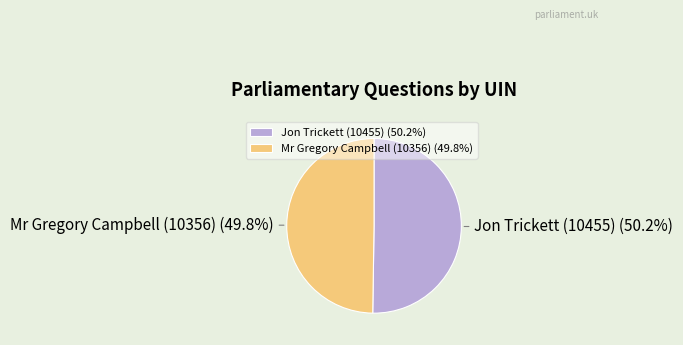

Does any single category account for the majority?

Yes